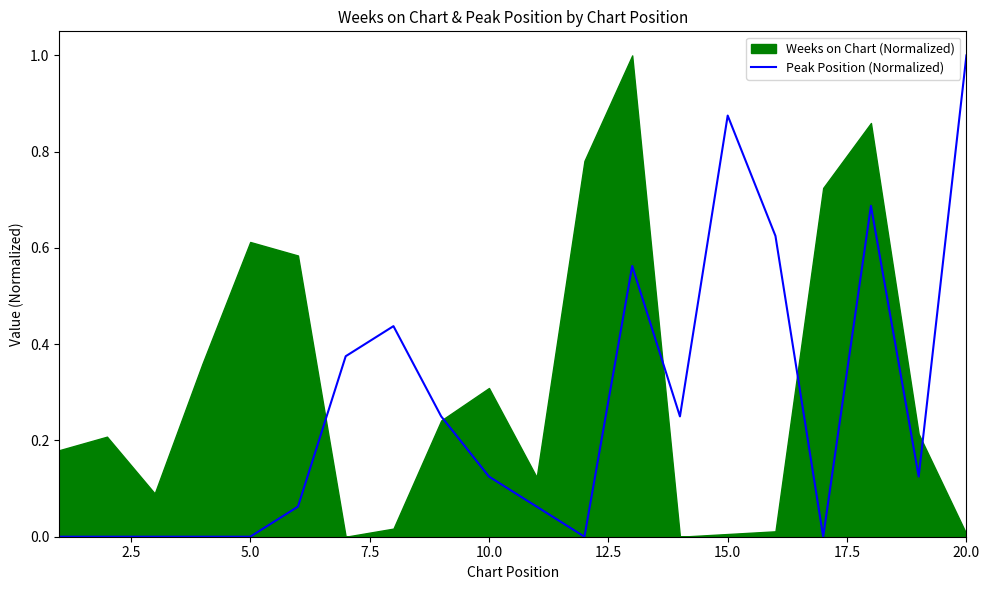

True or false: Peak Position (Normalized) has a value of 0.5 at 15.0.

False